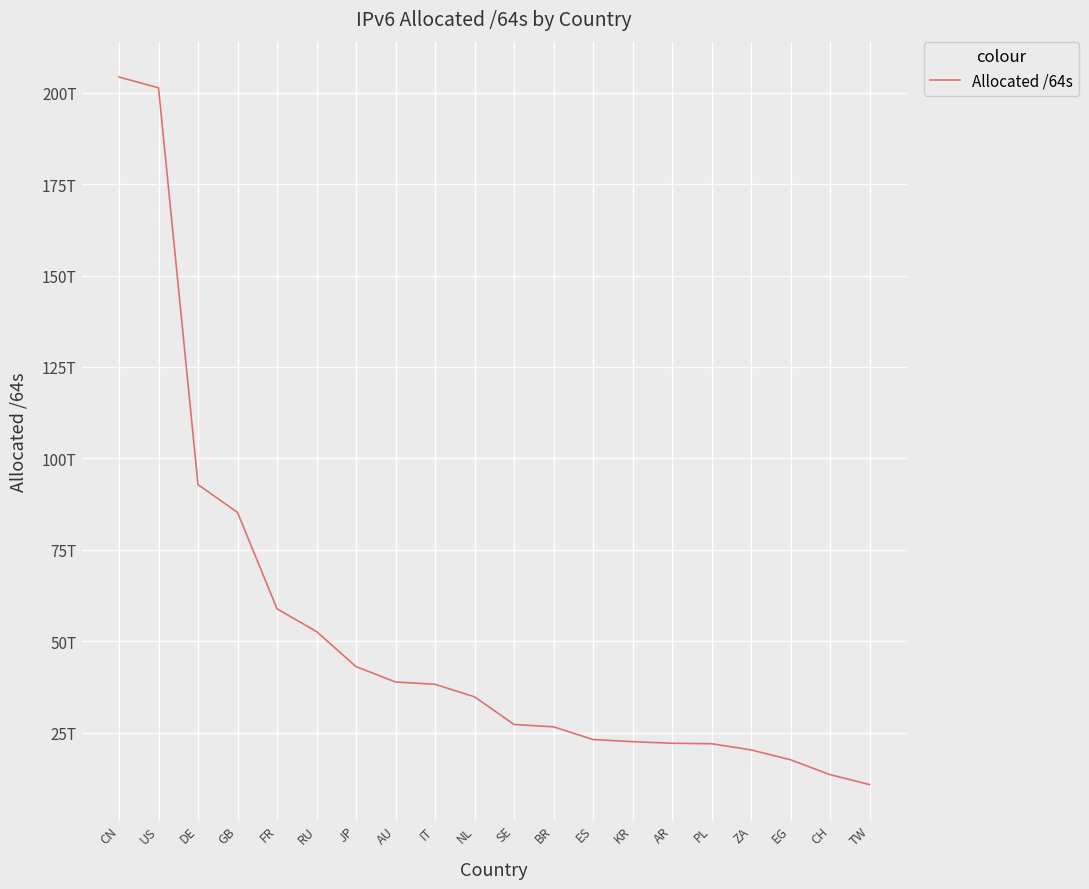

Is this an area chart (filled region under the line)?

No